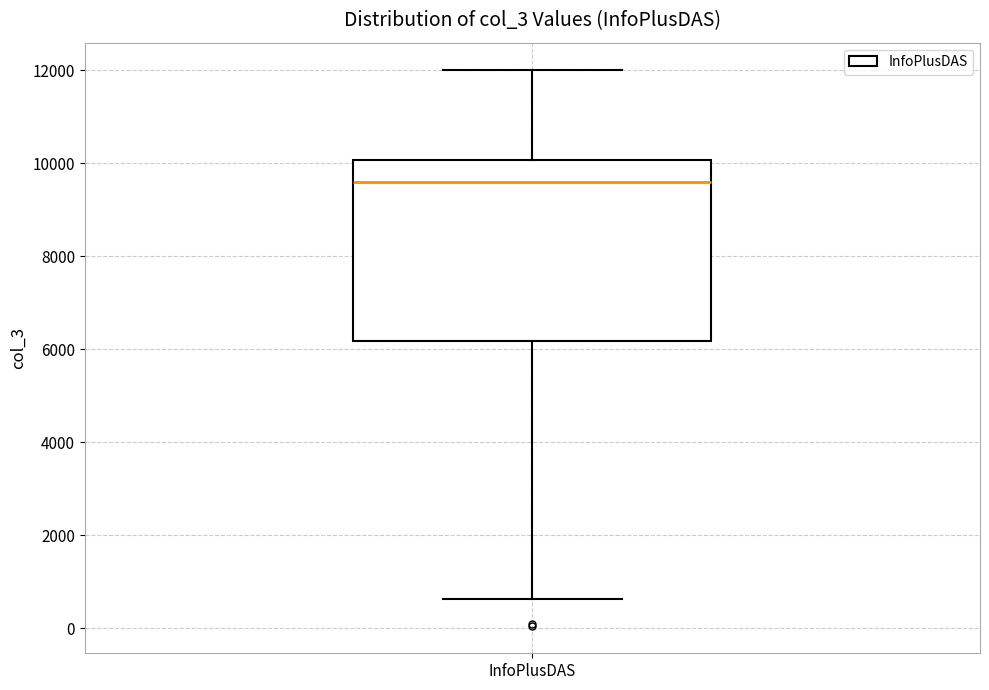

Where does the median line of the box for InfoPlusDAS sit on the y-axis? The values are not printed on the chart, so give them approximately, as read against the axis.

9600